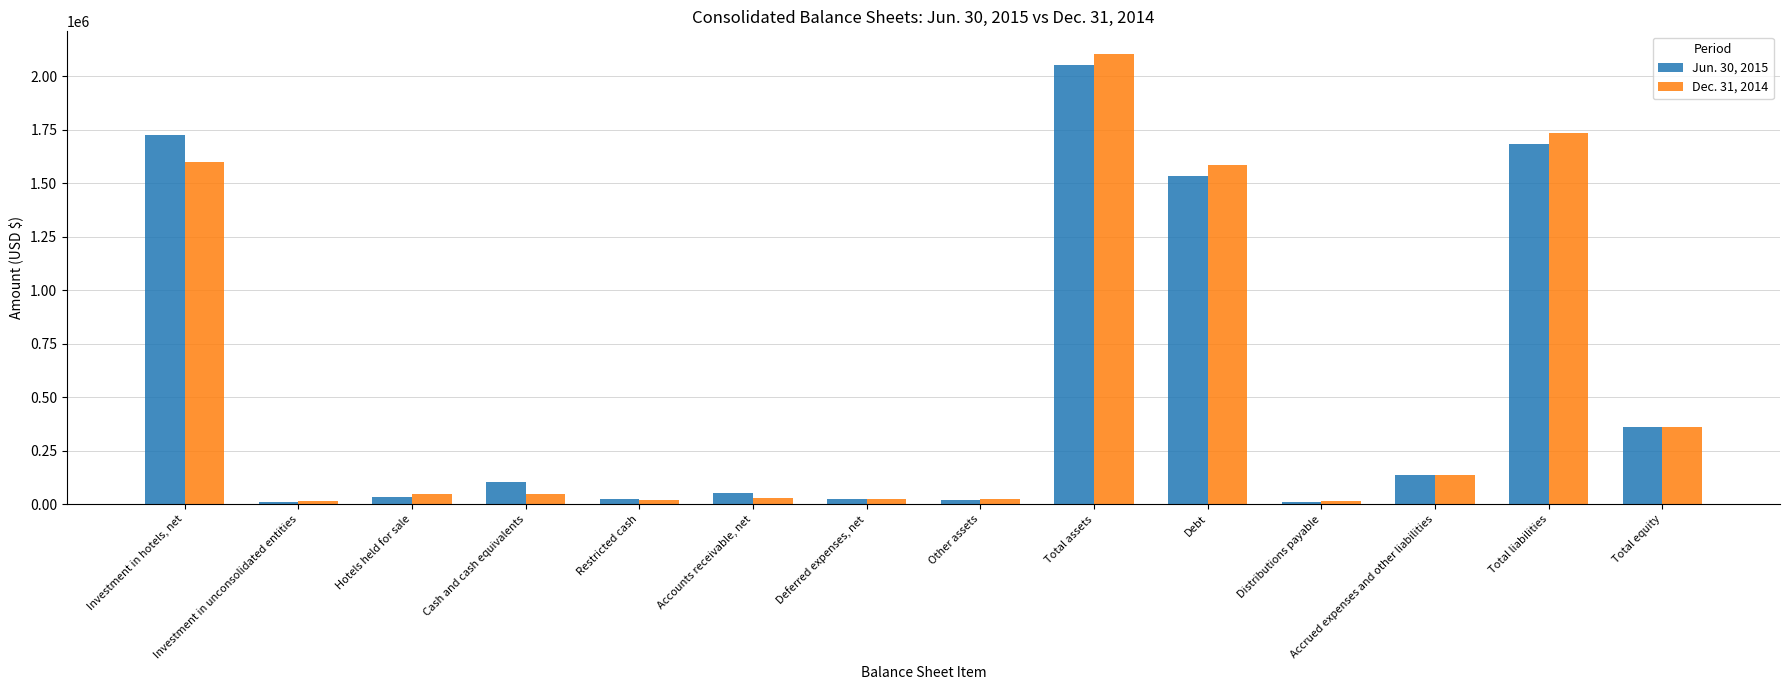

What is the label of the 11th bar from the right?

Cash and cash equivalents